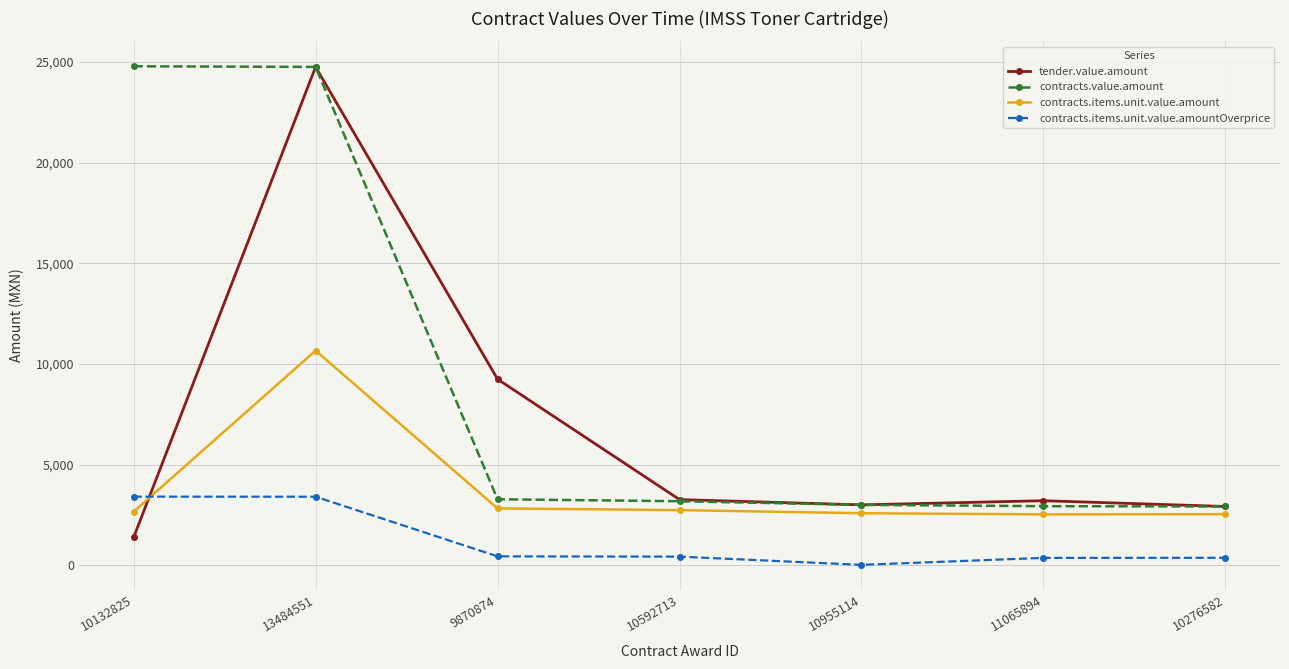

Count the number of data series in this chart.

4